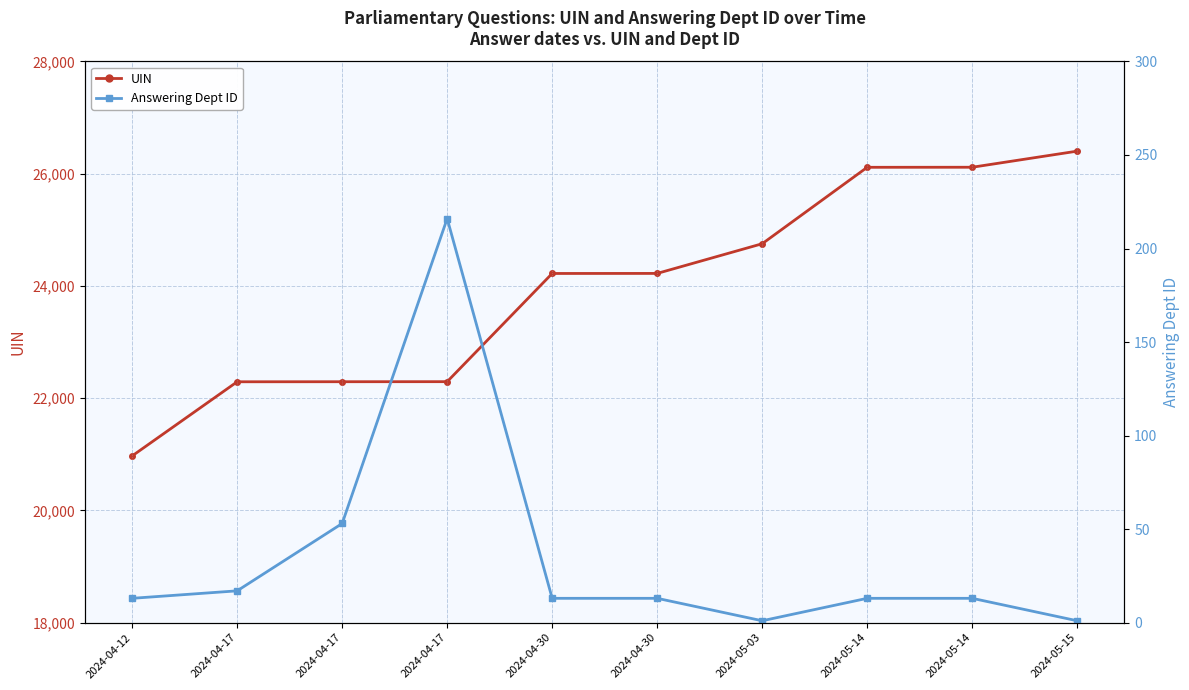

Rank the series at 2024-05-15 from lowest to highest value.

Answering Dept ID, UIN